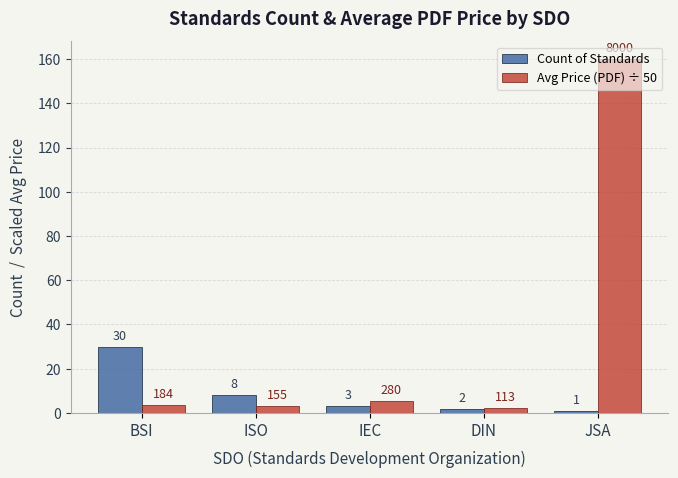

At which category is the sum across all series the highest?

JSA